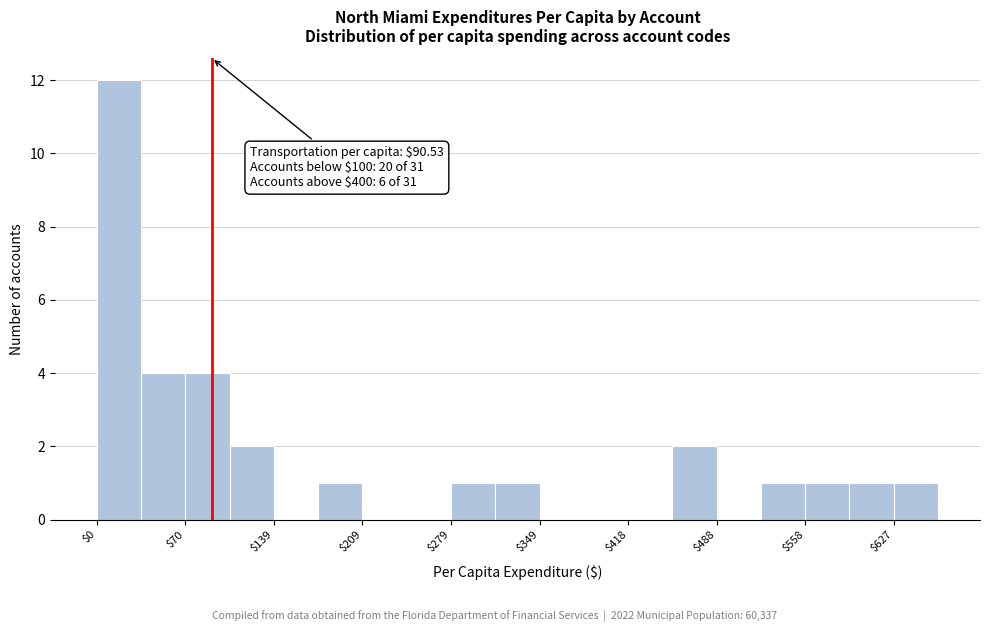

Read against the x-axis, roughly where is the centre of the tallest bar?

20